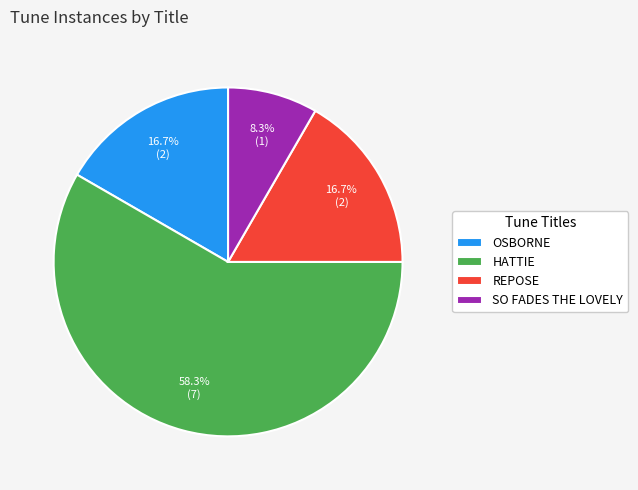

How much of the chart is everything except HATTIE?

41.7%